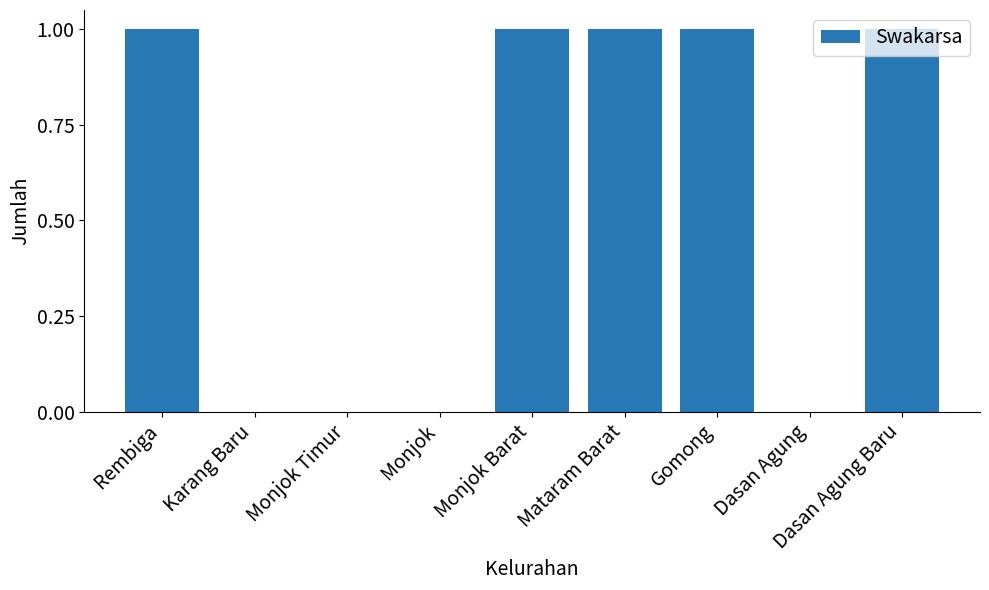

What is the change in value from Monjok to Dasan Agung Baru?

+1